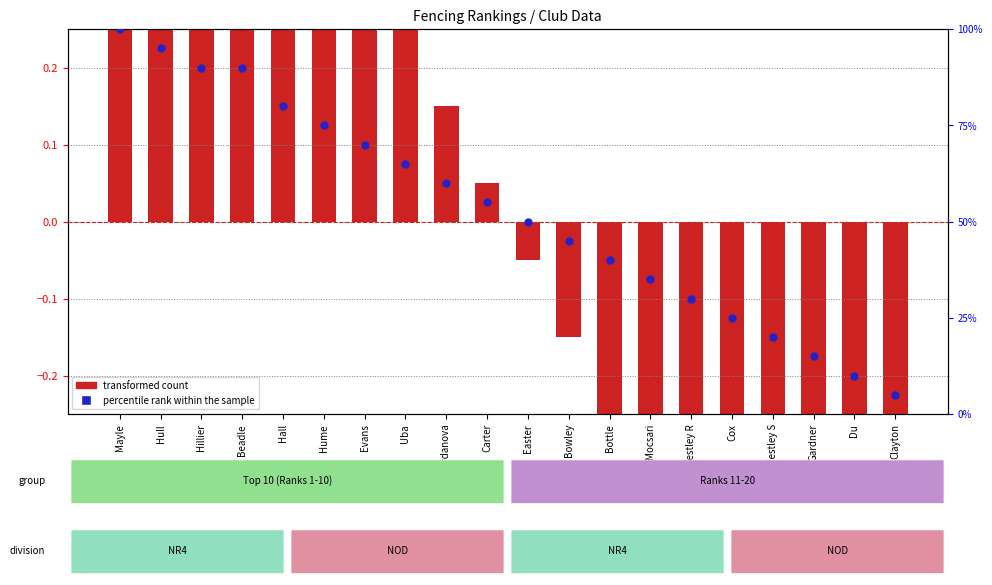

At how many categories does at least one series exceed 22?

16